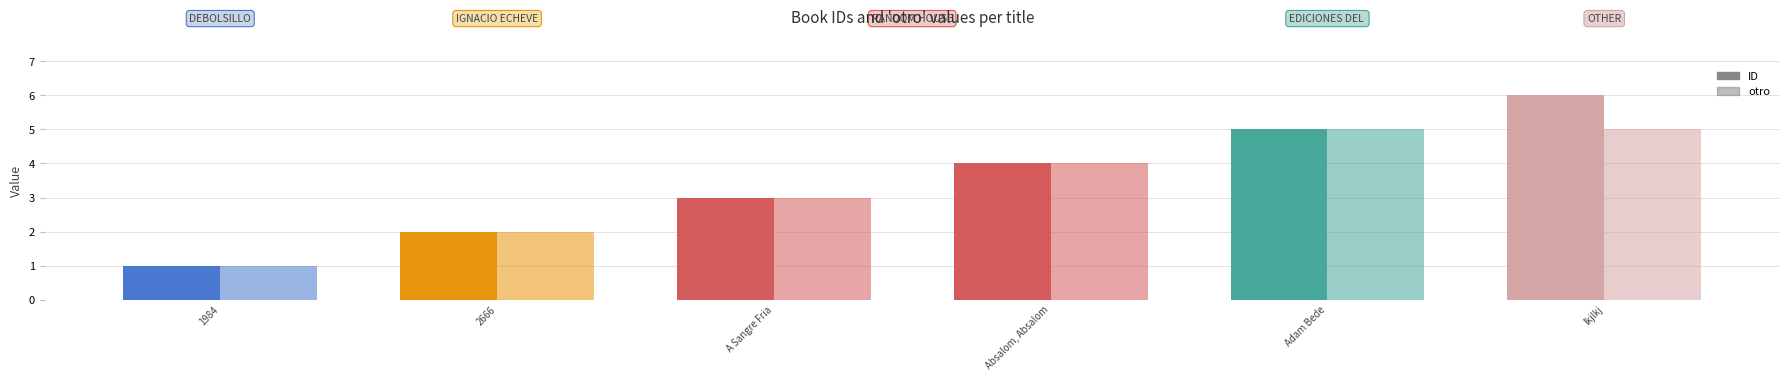

How many series are shown in this chart?

2